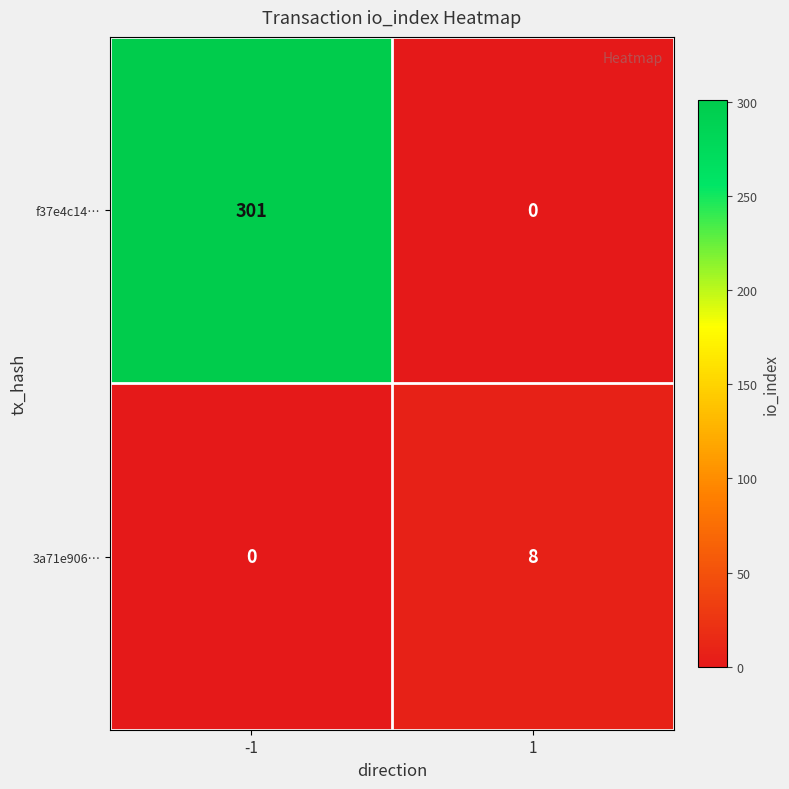

What is the spread (max minus min) of values at 1?

8